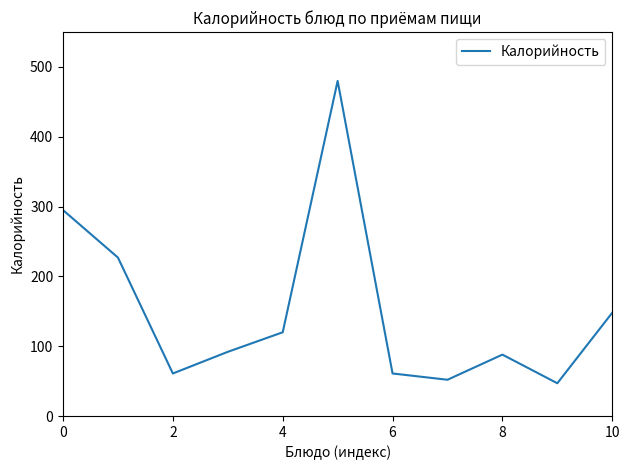

What is the difference between the maximum and minimum values?

433